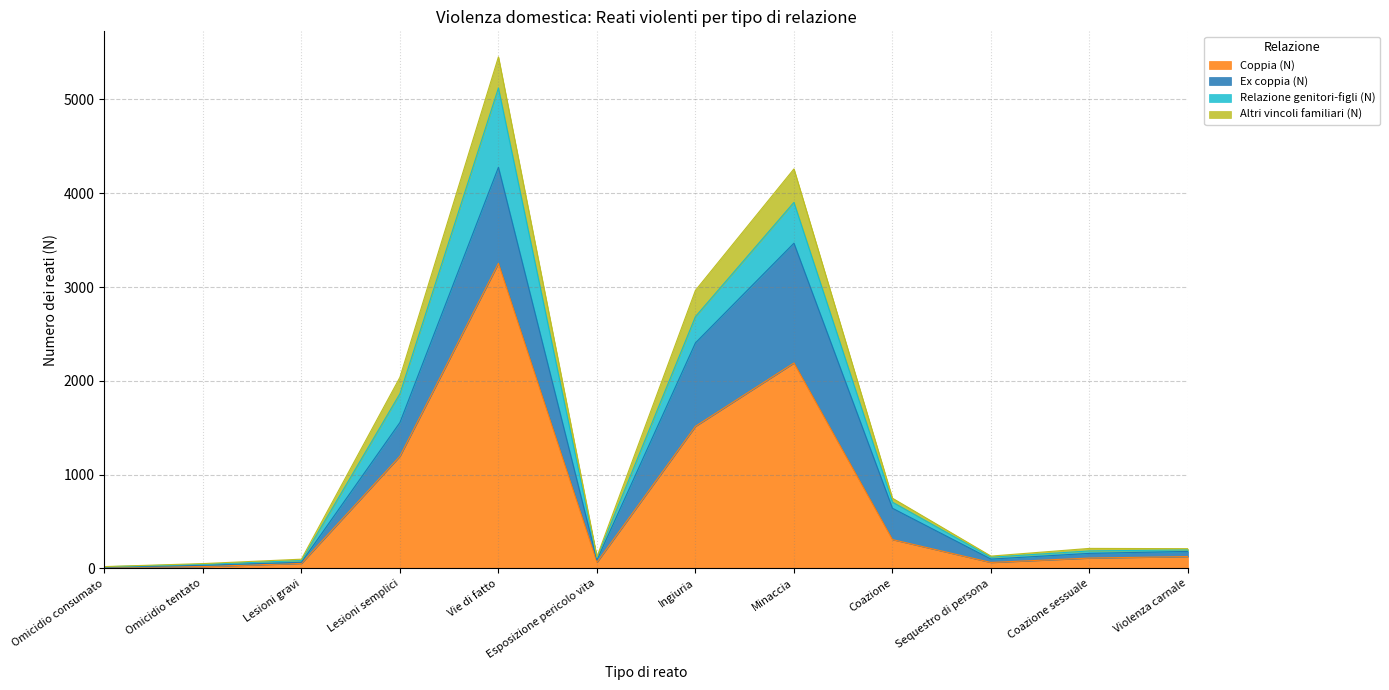

At which label does Relazione genitori-figli (N) first exceed 26?

Lesioni semplici